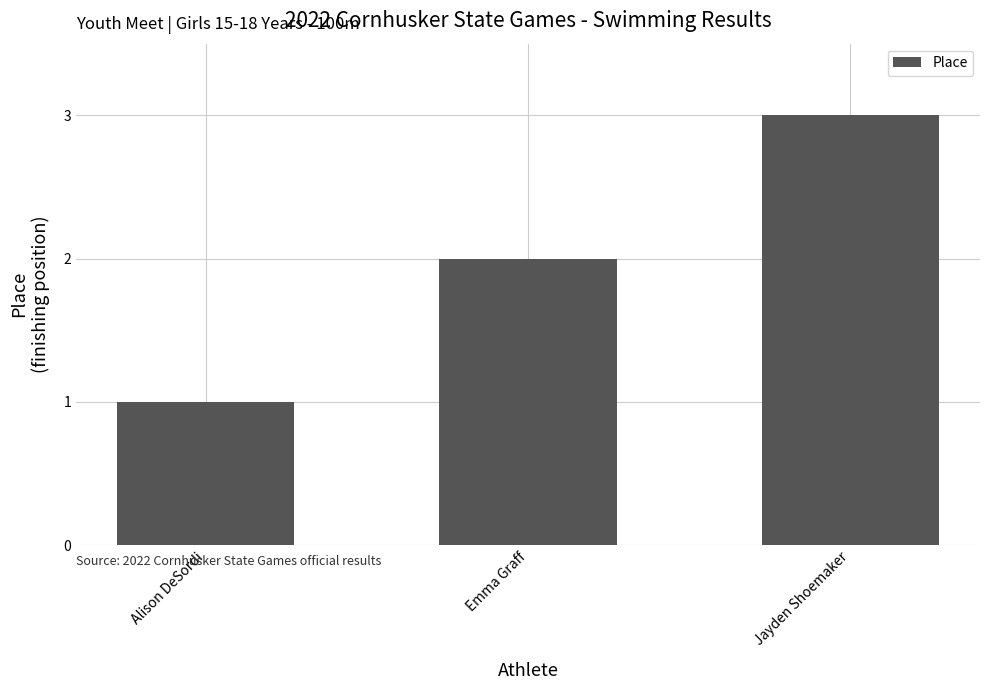

How many values are between 1 and 3?

3